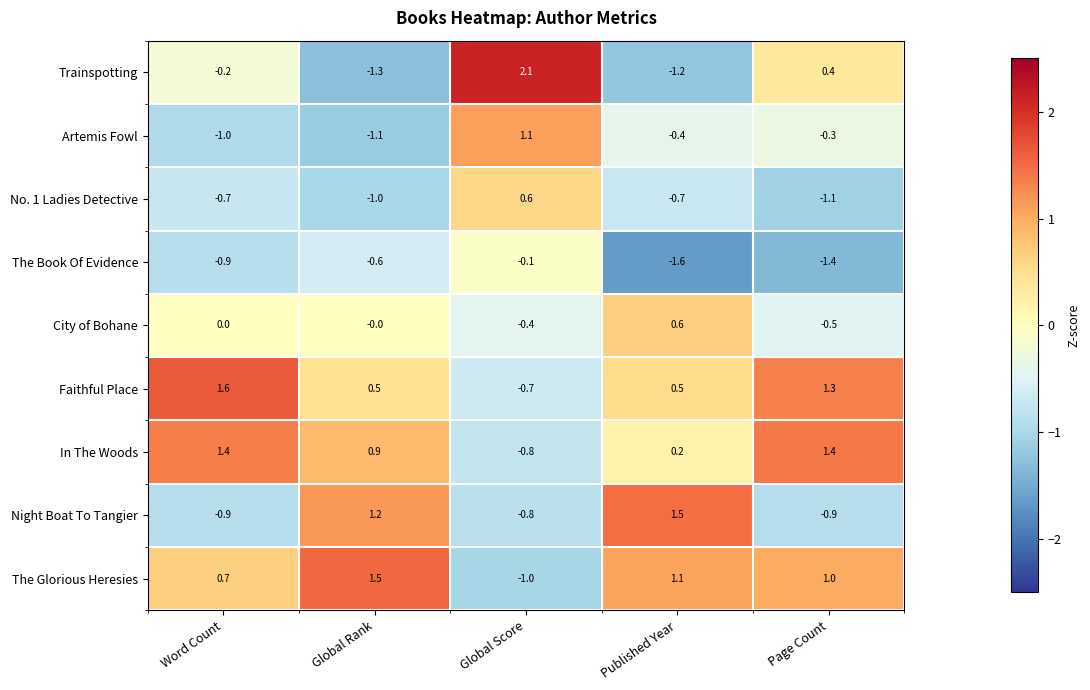

Which series changed the most between Word Count and Published Year?

Night Boat To Tangier